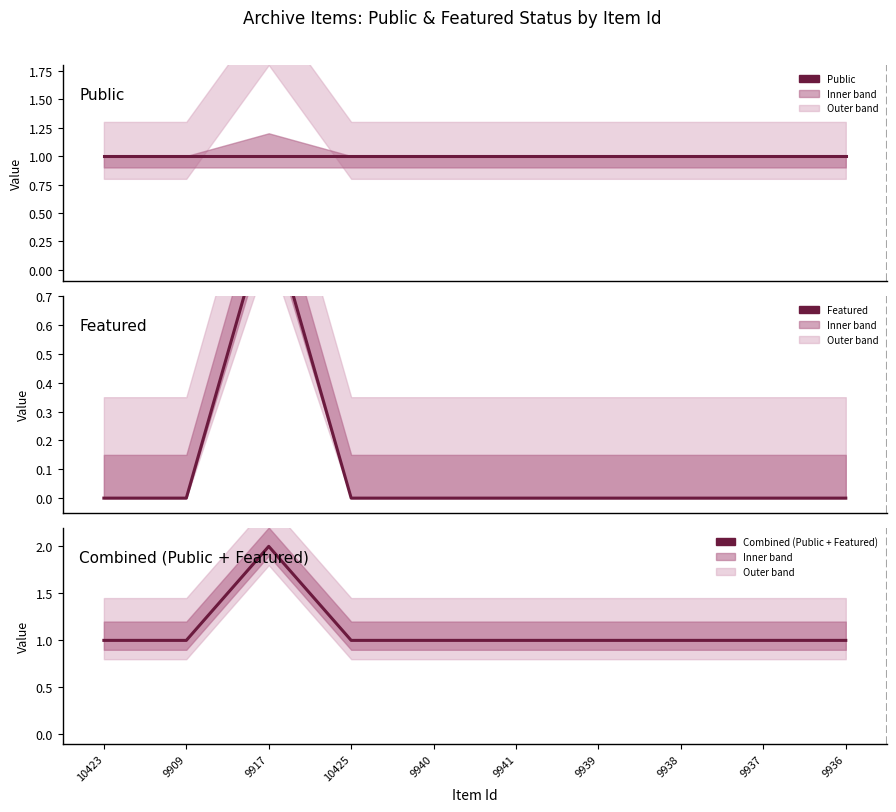

List the labels in order of Featured value, smallest first.

10423, 9909, 10425, 9940, 9941, 9939, 9938, 9937, 9936, 9917